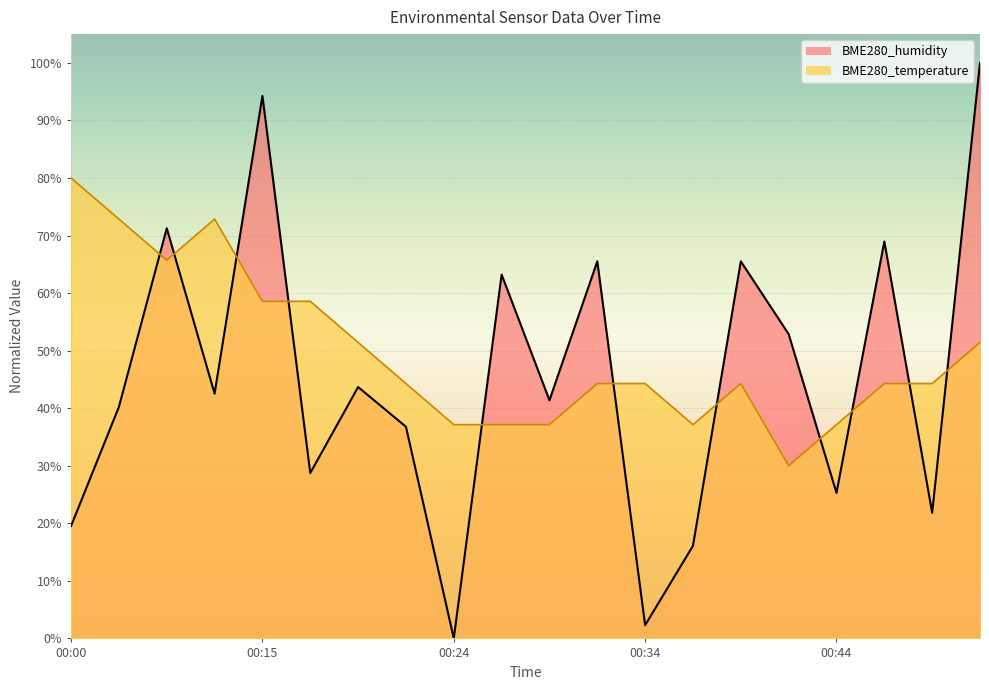

Rank the categories by BME280_temperature value from lowest to highest.

00:41, 00:24, 00:27, 00:29, 00:36, 00:44, 00:22, 00:32, 00:34, 00:39, 00:46, 00:49, 00:20, 00:51, 00:15, 00:17, 00:10, 00:02, 00:12, 00:00